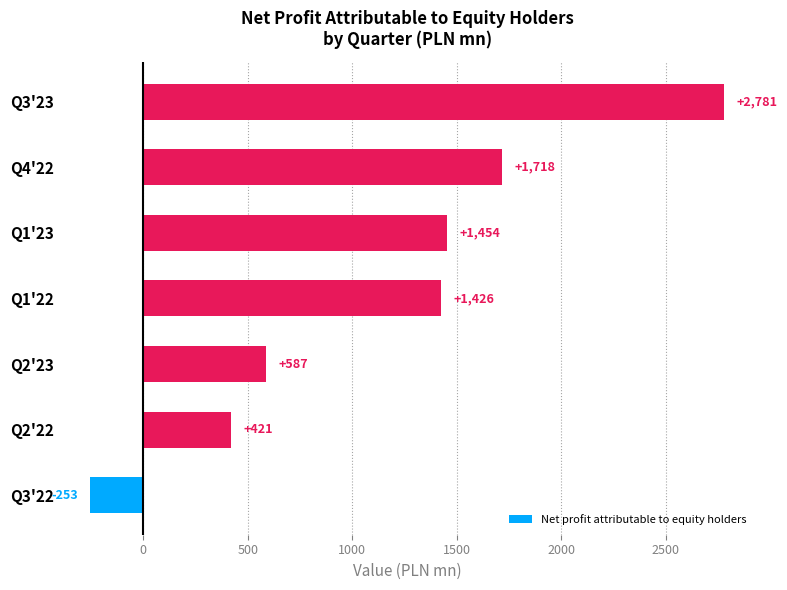

What is the minimum value shown in the chart?

-253